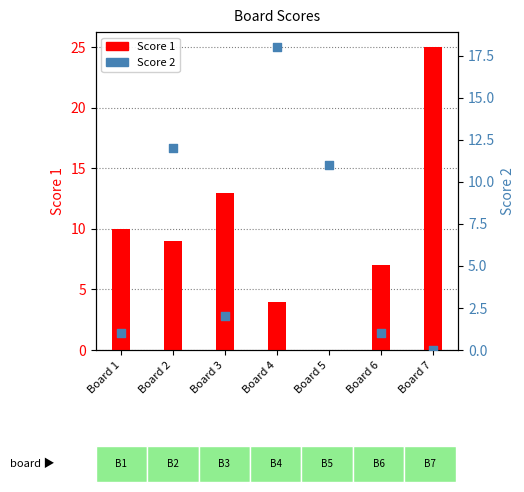

Is the value of Score 1 at Board 7 greater than the value of Score 2 at Board 3?

Yes